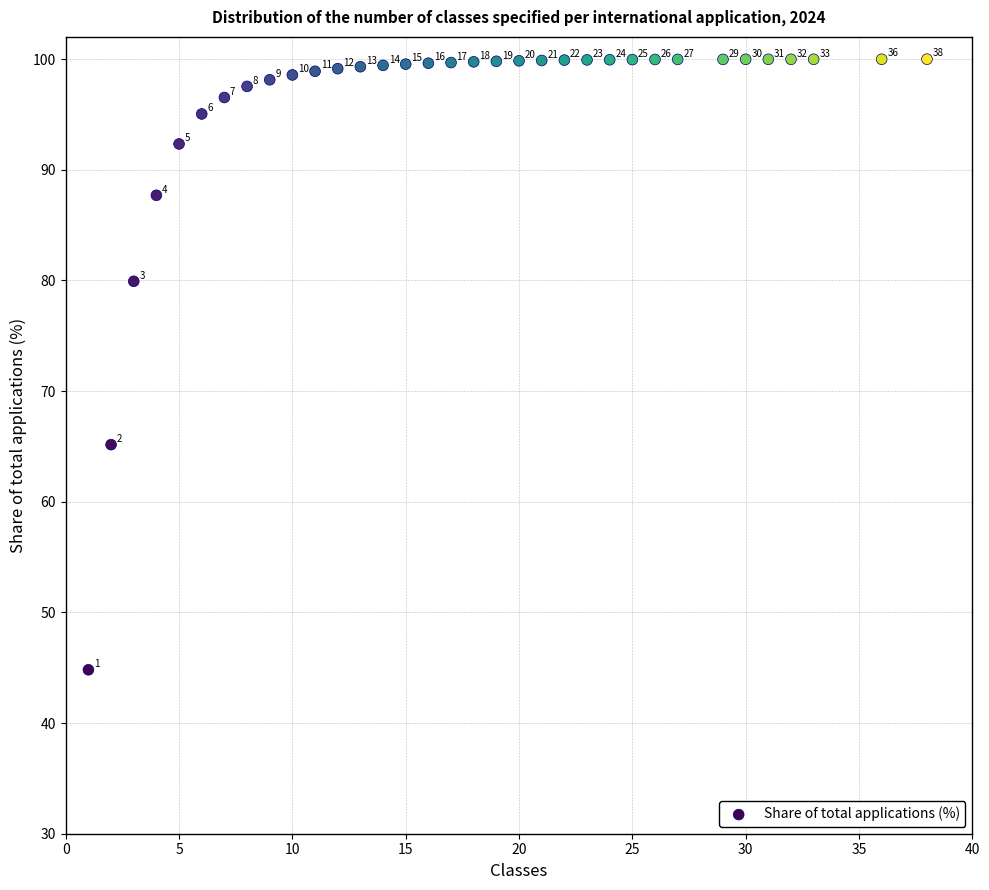

What is the range of X values (max minus min)?

37.0